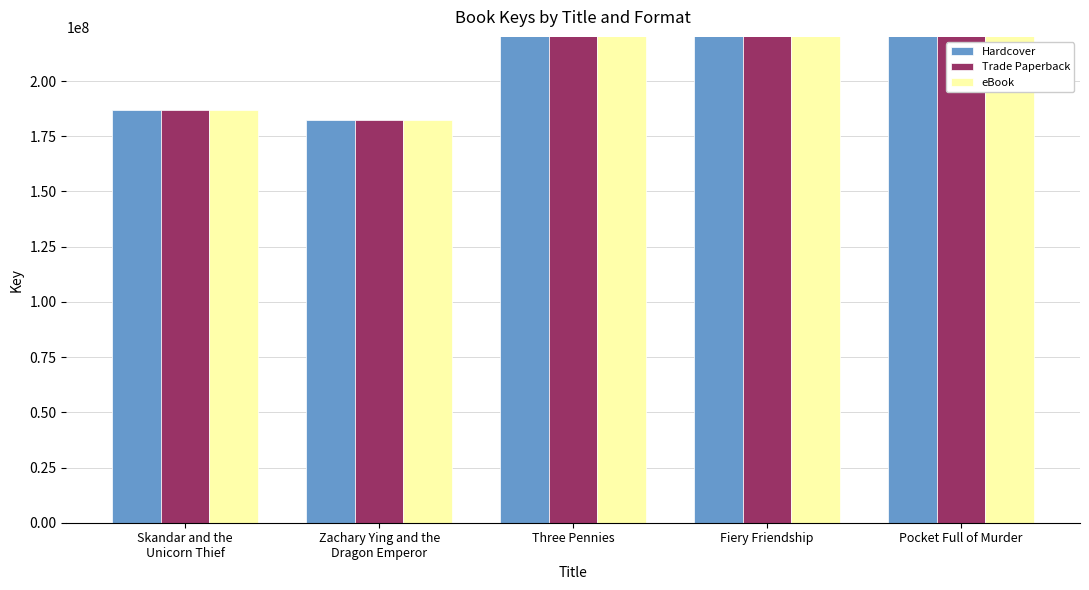

Which series changed the most between Zachary Ying and the
Dragon Emperor and Three Pennies?

Hardcover